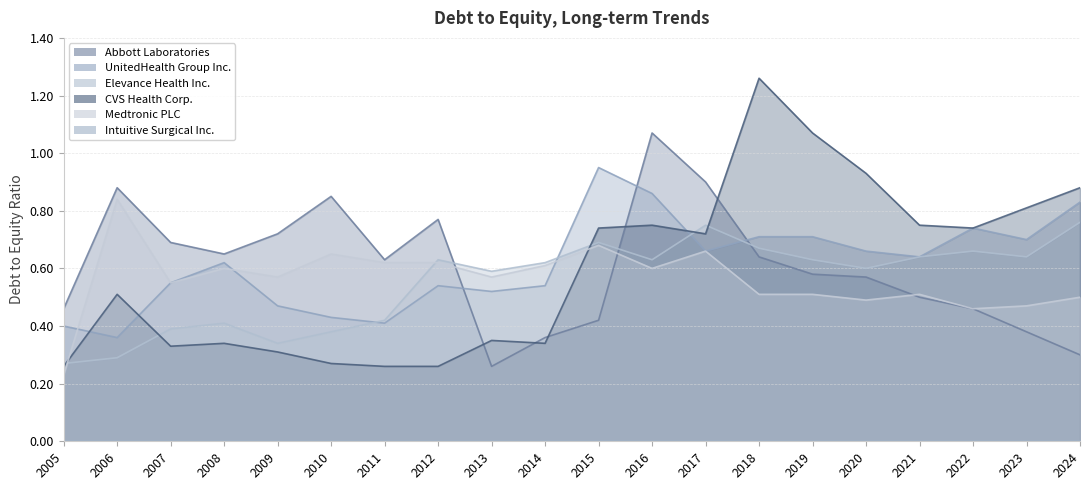

What is the smallest value displayed?

0.0